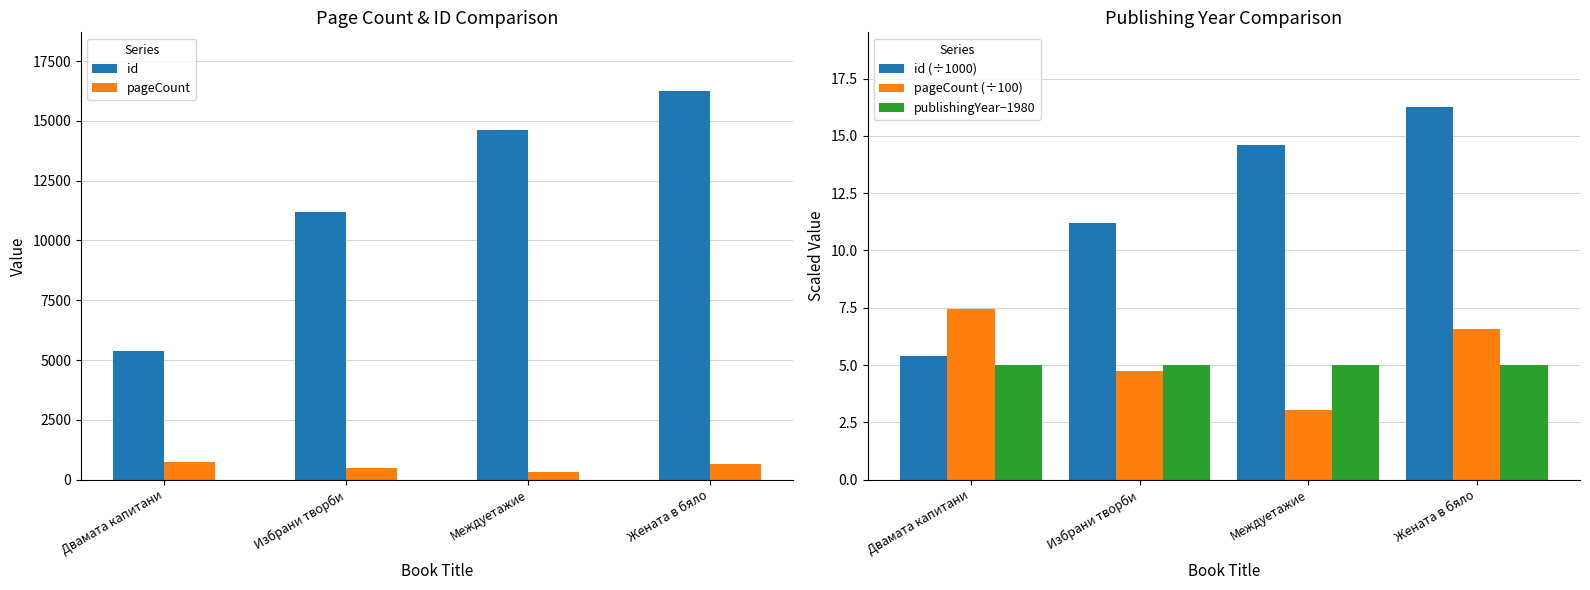

What is the highest value of the pageCount (÷100) series?

7.4